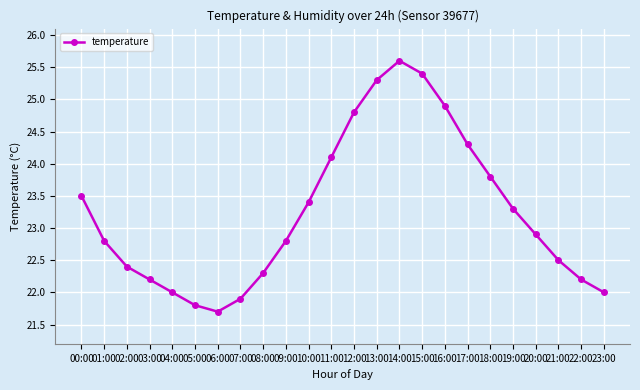

Reading right to left, list all the values displayed in this chart.

23:00=22.0	22:00=22.2	21:00=22.5	20:00=22.9	19:00=23.3	18:00=23.8	17:00=24.3	16:00=24.9	15:00=25.4	14:00=25.6	13:00=25.3	12:00=24.8	11:00=24.1	10:00=23.4	09:00=22.8	08:00=22.3	07:00=21.9	06:00=21.7	05:00=21.8	04:00=22.0	03:00=22.2	02:00=22.4	01:00=22.8	00:00=23.5